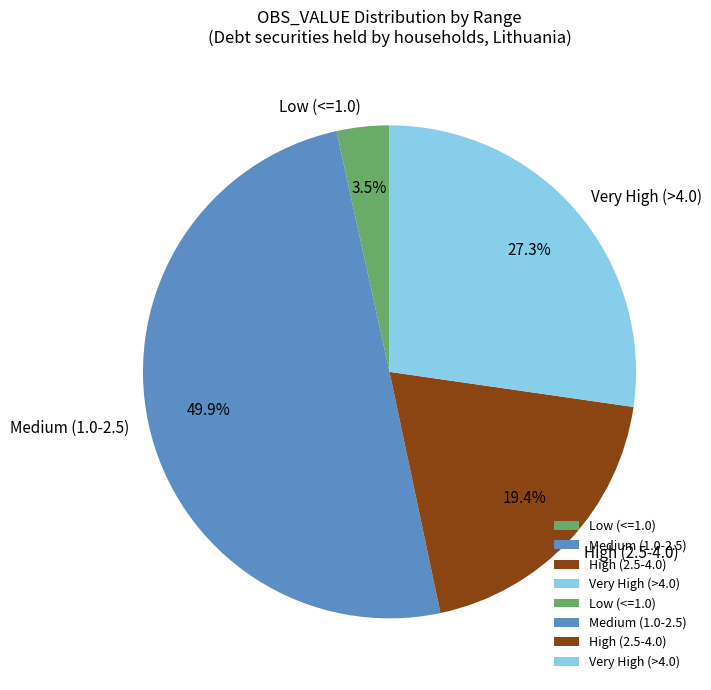

Is Low (<=1.0) the majority of the pie?

No